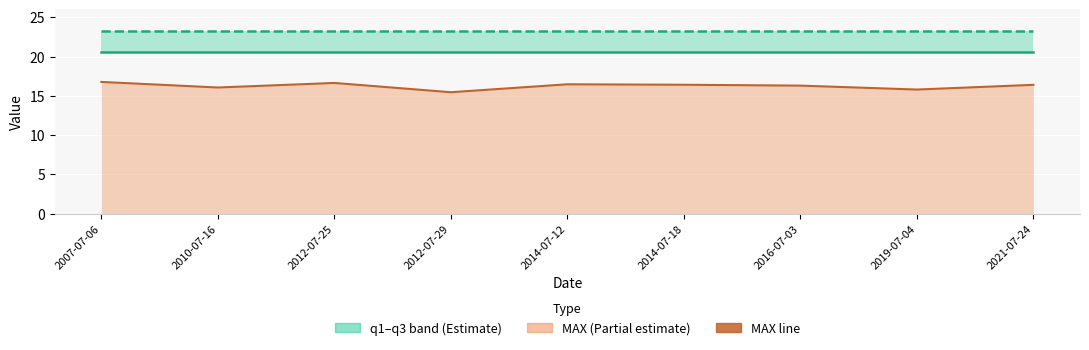

What is the sum of the q1 values at 2012-07-25 and 2010-07-16?

41.3